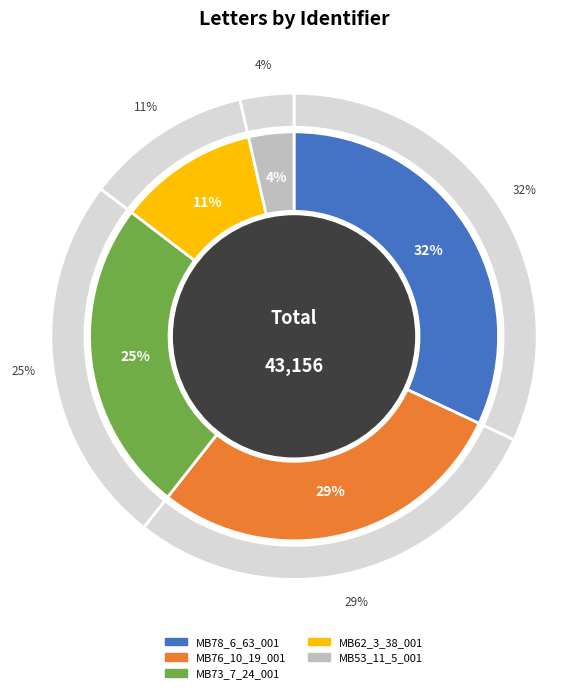

Which slice is the largest?

MB78_6_63_001